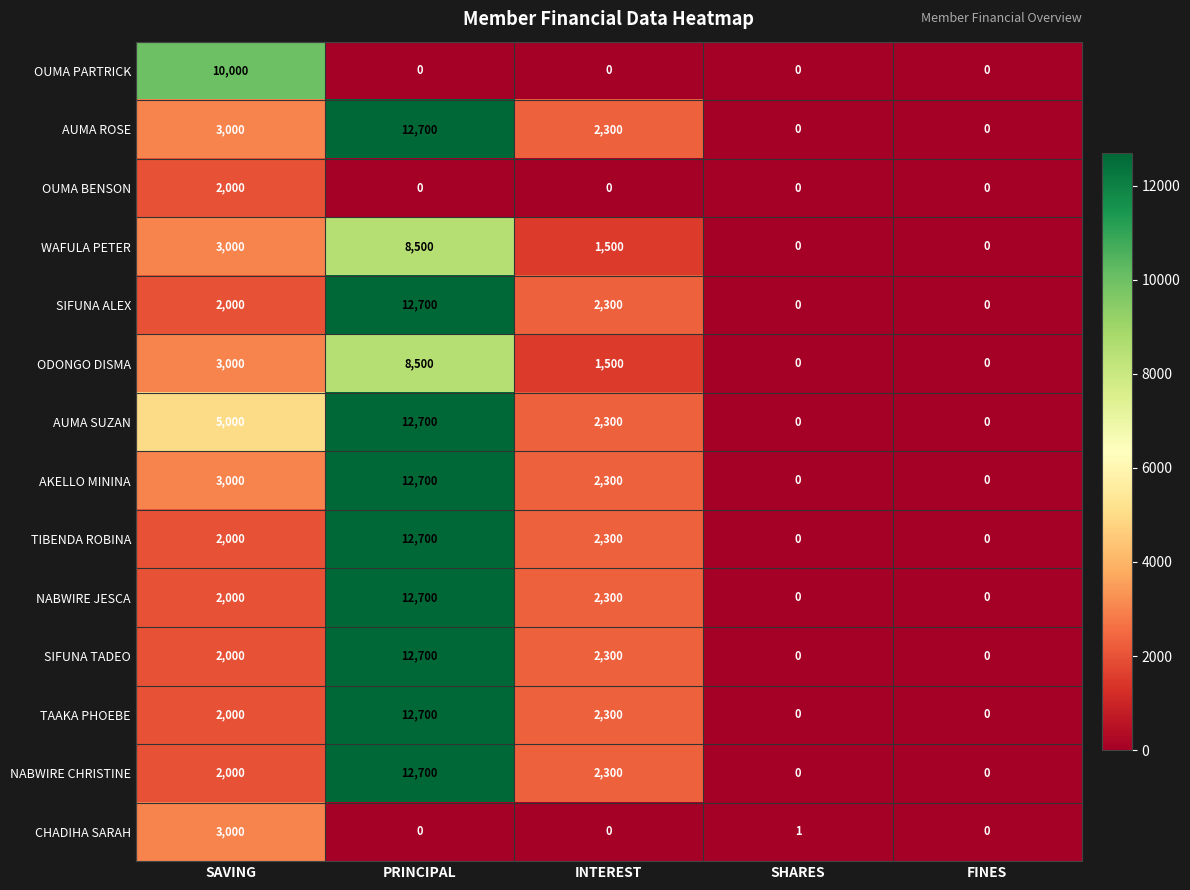

Count the number of data series in this chart.

14